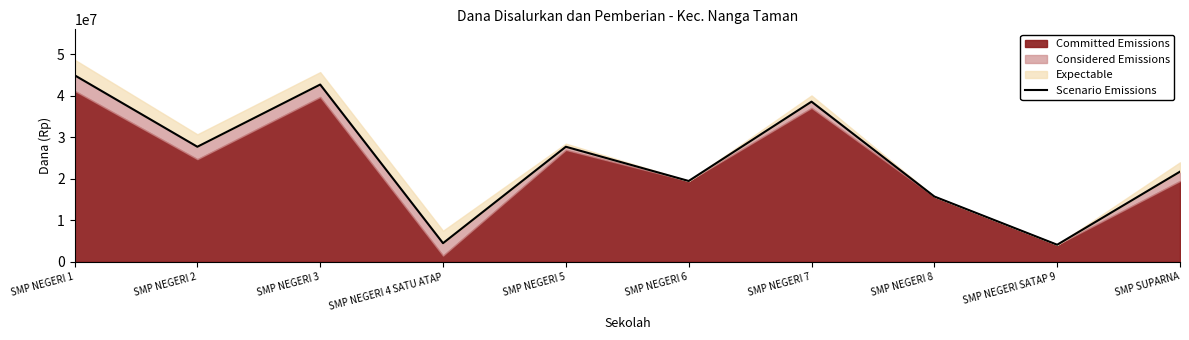

At which category does the chart reach its minimum across all series?

SMP NEGERI SATAP 9